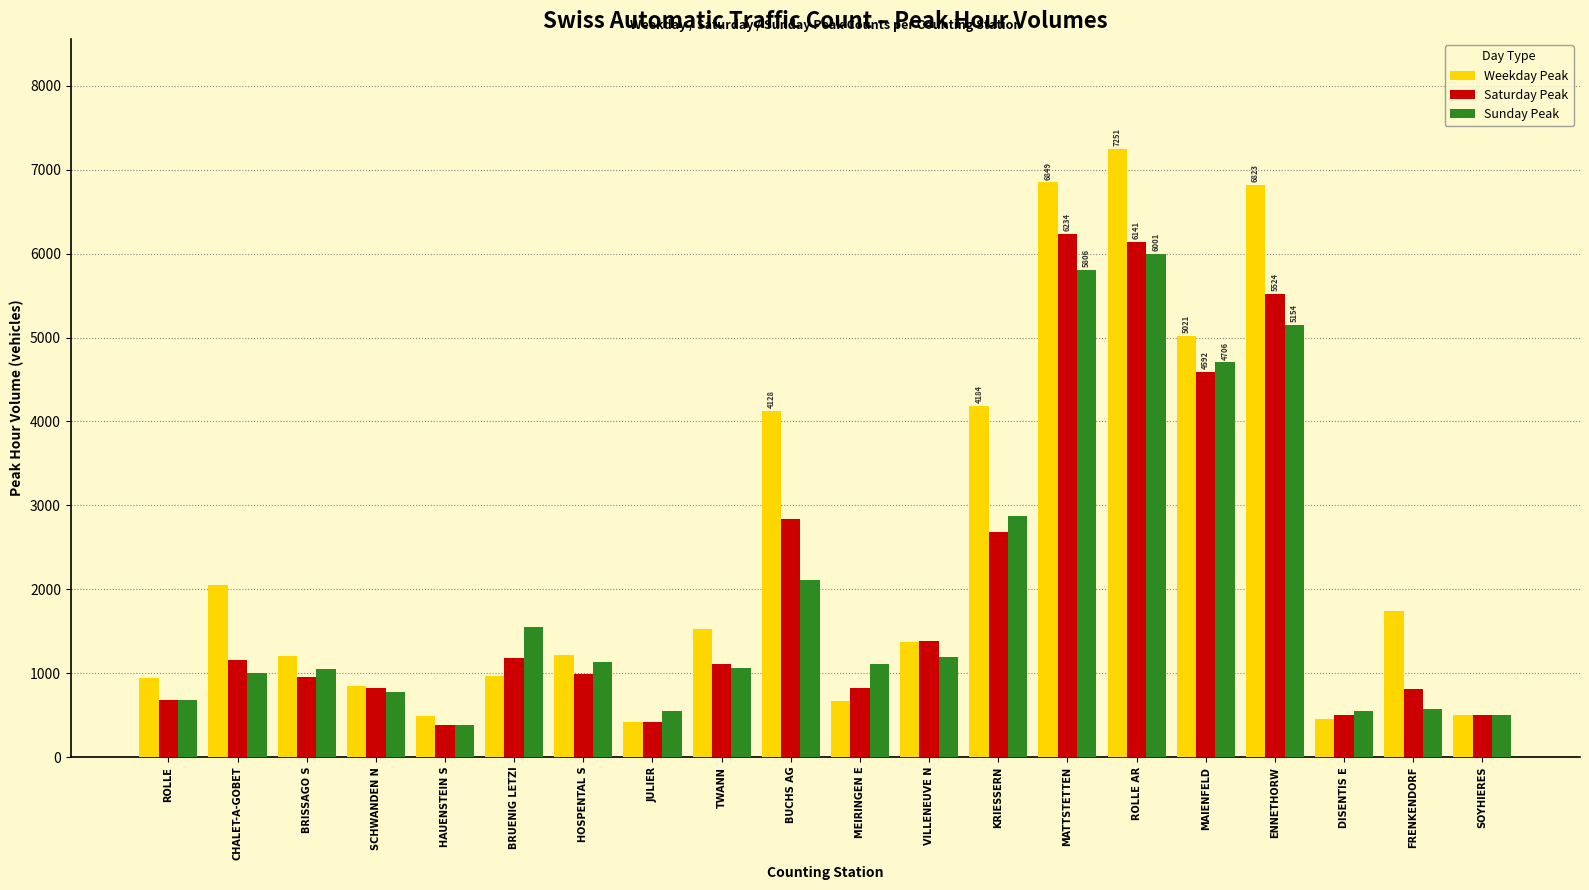

What is the total value across all series at ROLLE?

2315